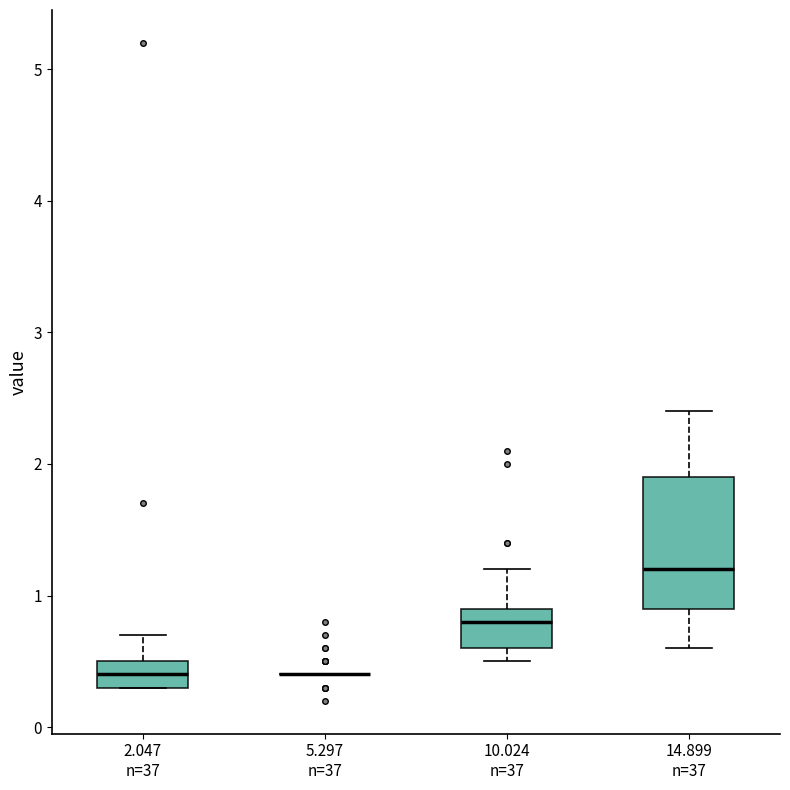

Reading left to right, transcribe this box plot: for each box, give where its median line is, the range the box spans, and where its two whiskers end, as read against the y-axis. The values are not printed on the chart, so give them approximately, as read against the axis.

2.047 n=37: median 0.4, box 0.3 to 0.5, whiskers 0.3 to 0.7
5.297 n=37: box collapsed to a line at 0.4, whiskers 0.4 to 0.4
10.024 n=37: median 0.8, box 0.6 to 0.9, whiskers 0.5 to 1.2
14.899 n=37: median 1.2, box 0.9 to 1.9, whiskers 0.6 to 2.4